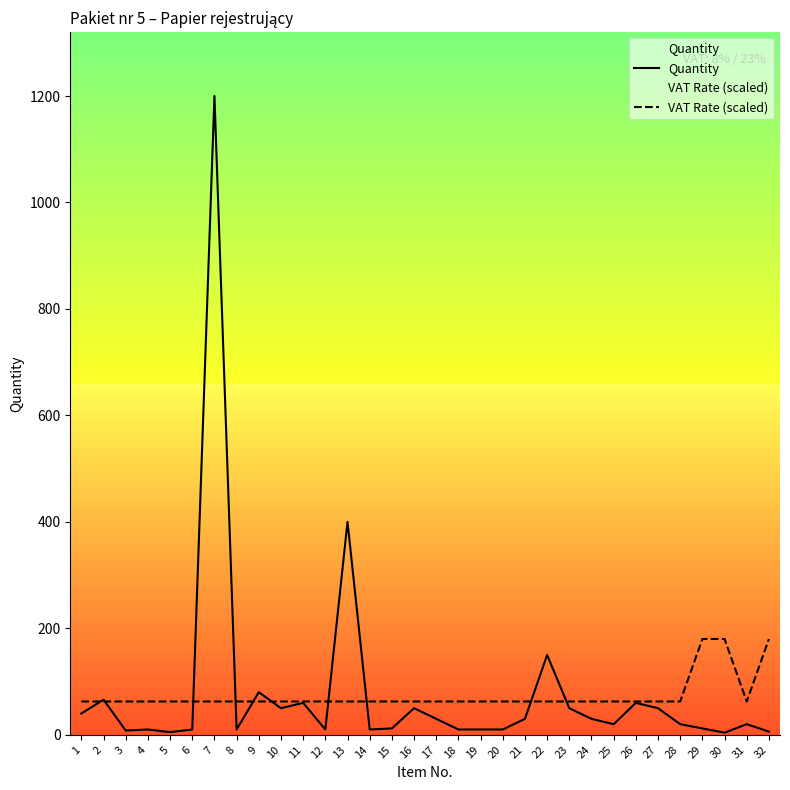

Reading left to right, extract all data points from this chart.

Quantity: 40.0	66.0	8.0	10.0	5.0	10.0	1200.0	10.0	80.0	50.0	60.0	10.0	400.0	10.0	12.0	50.0	30.0	10.0	10.0	10.0	30.0	150.0	50.0	30.0	20.0	60.0	50.0	20.0	12.0	4.0	20.0	6.0
VAT Rate (scaled): 62.6	62.6	62.6	62.6	62.6	62.6	62.6	62.6	62.6	62.6	62.6	62.6	62.6	62.6	62.6	62.6	62.6	62.6	62.6	62.6	62.6	62.6	62.6	62.6	62.6	62.6	62.6	62.6	180.0	180.0	62.6	180.0